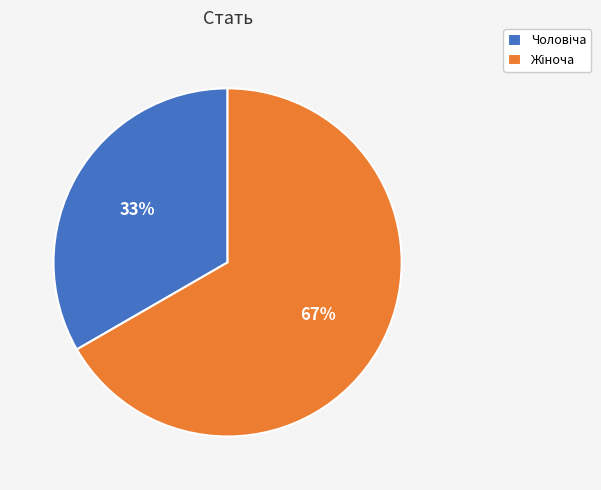

Does any single category account for the majority?

Yes